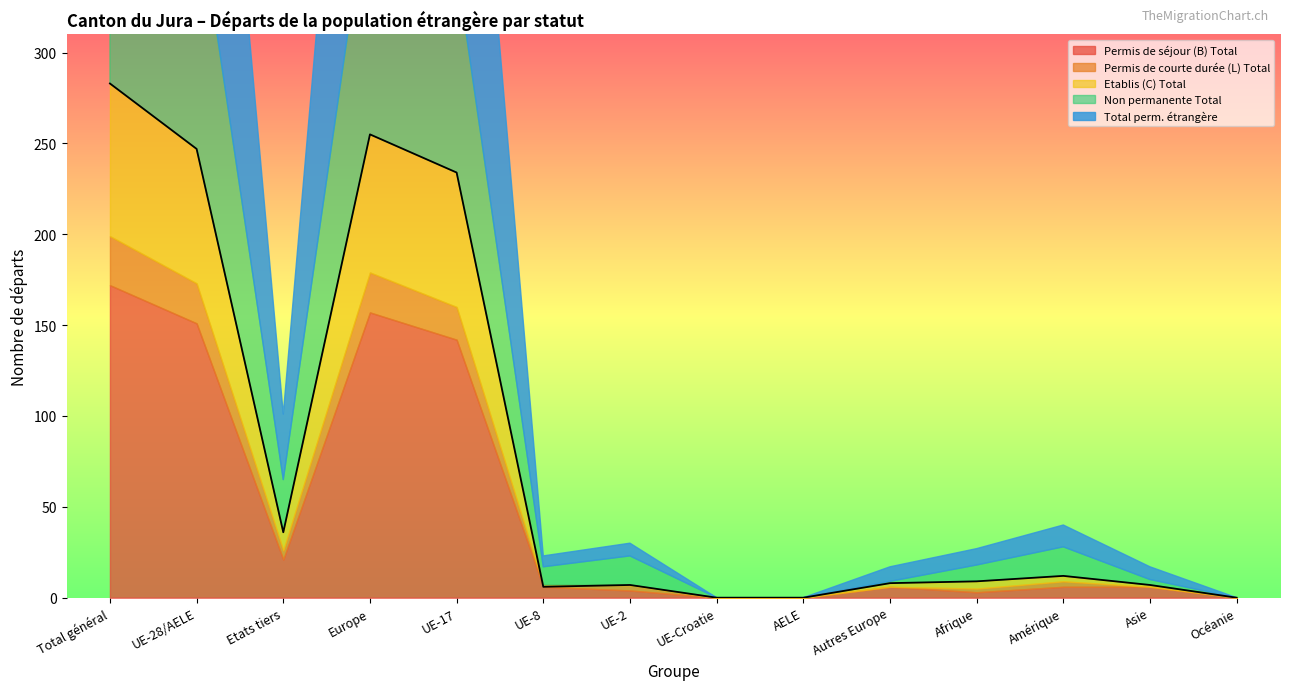

Where is the first local maximum for Total perm. étrangère?

Europe